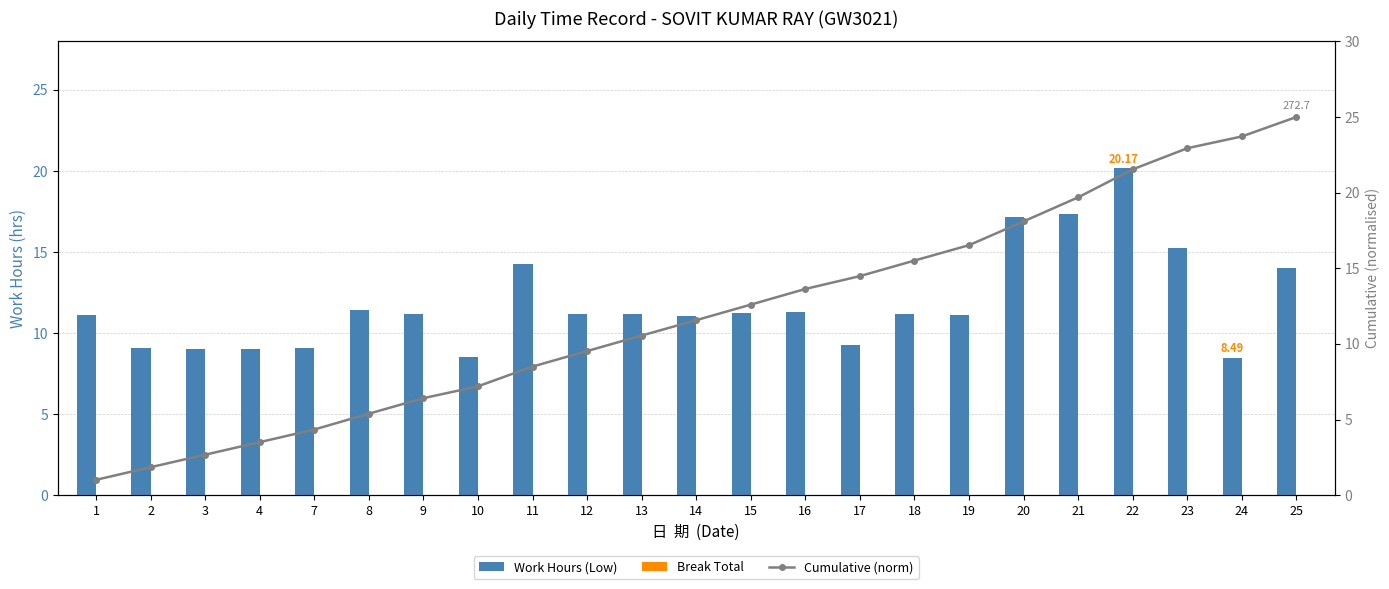

Which series has the largest range (max minus min)?

Cumulative (norm)